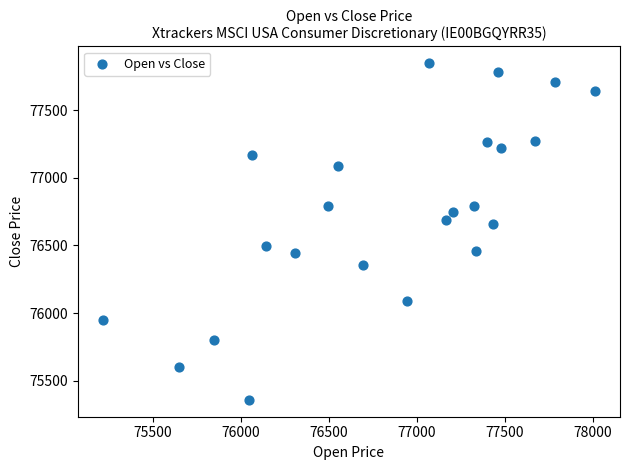

What Y value in the scatter plot is closest to 76602?

76657